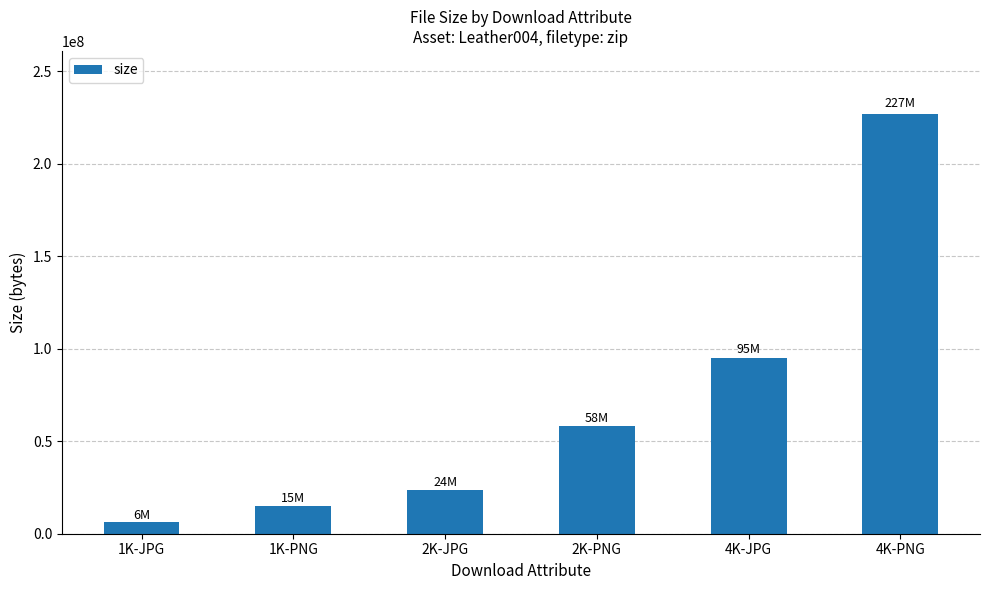

How many bars are there in total?

6